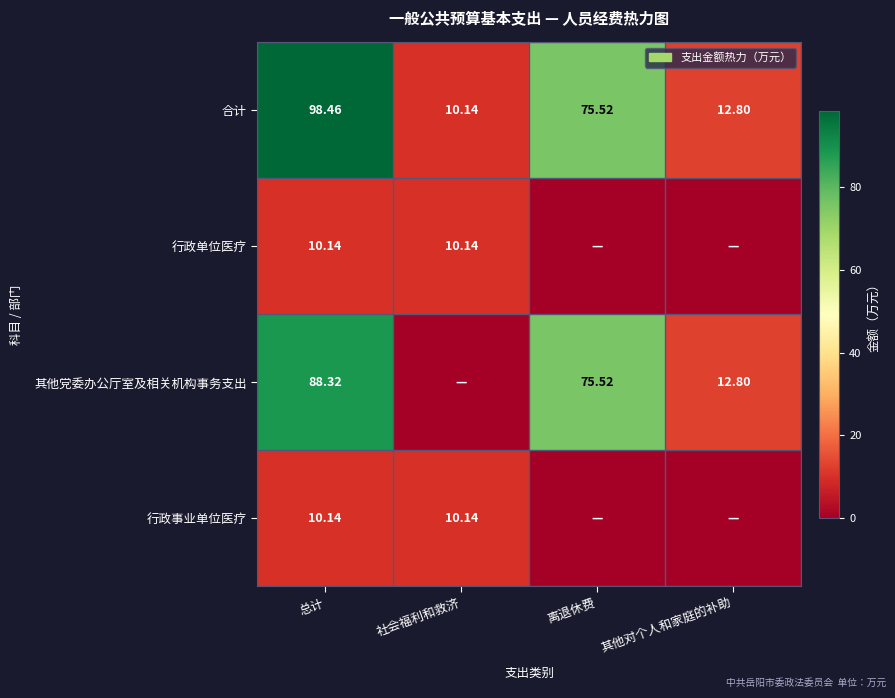

Is it true that 行政事业单位医疗 equals 10.1 at 社会福利和救济?

True